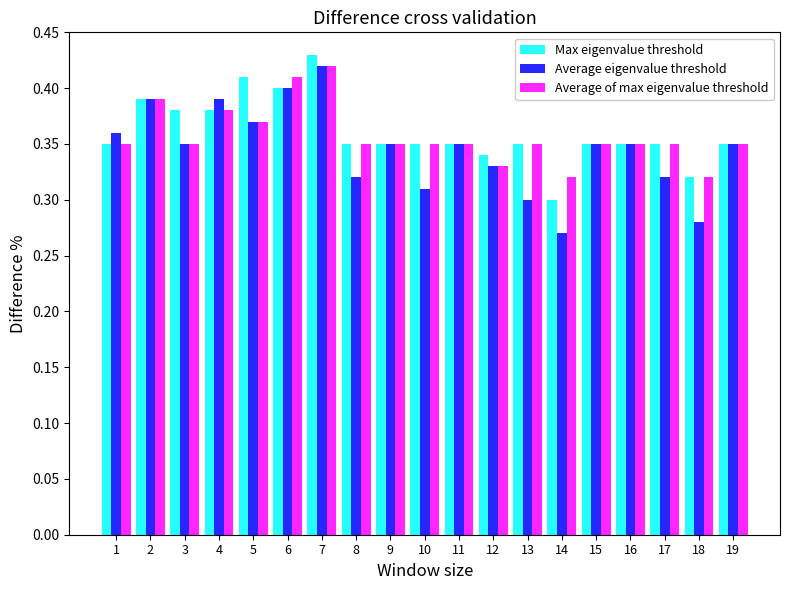

What is the total value across all series at 13?

1.0